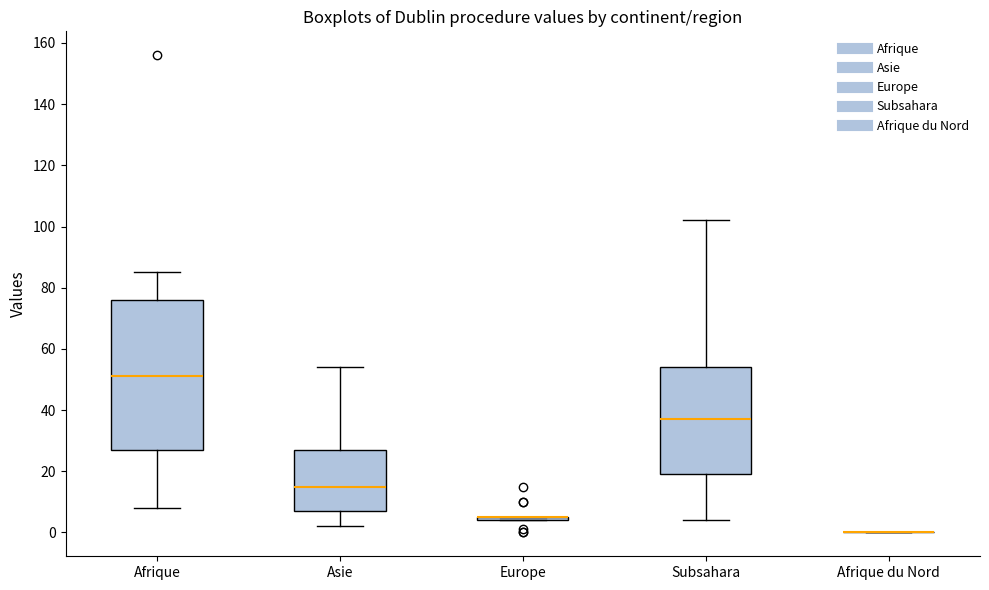

Reading left to right, transcribe this box plot: for each box, give where its median line is, the range the box spans, and where its two whiskers end, as read against the y-axis. The values are not printed on the chart, so give them approximately, as read against the axis.

Afrique: median 52, box 28 to 76, whiskers 8 to 86
Asie: median 16, box 8 to 28, whiskers 2 to 54
Europe: box collapsed to a line at 6, whiskers 4 to 6
Subsahara: median 38, box 20 to 54, whiskers 4 to 102
Afrique du Nord: box collapsed to a line at 0, whiskers 0 to 0